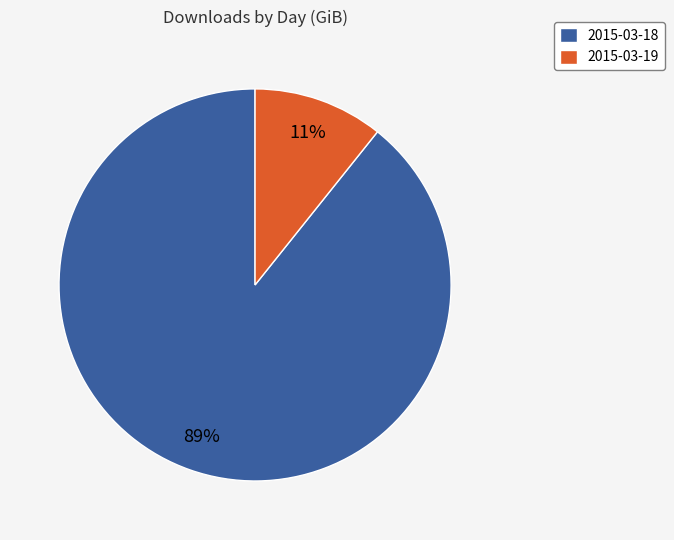

Is the sum of 2015-03-19 and 2015-03-18 greater than half?

Yes